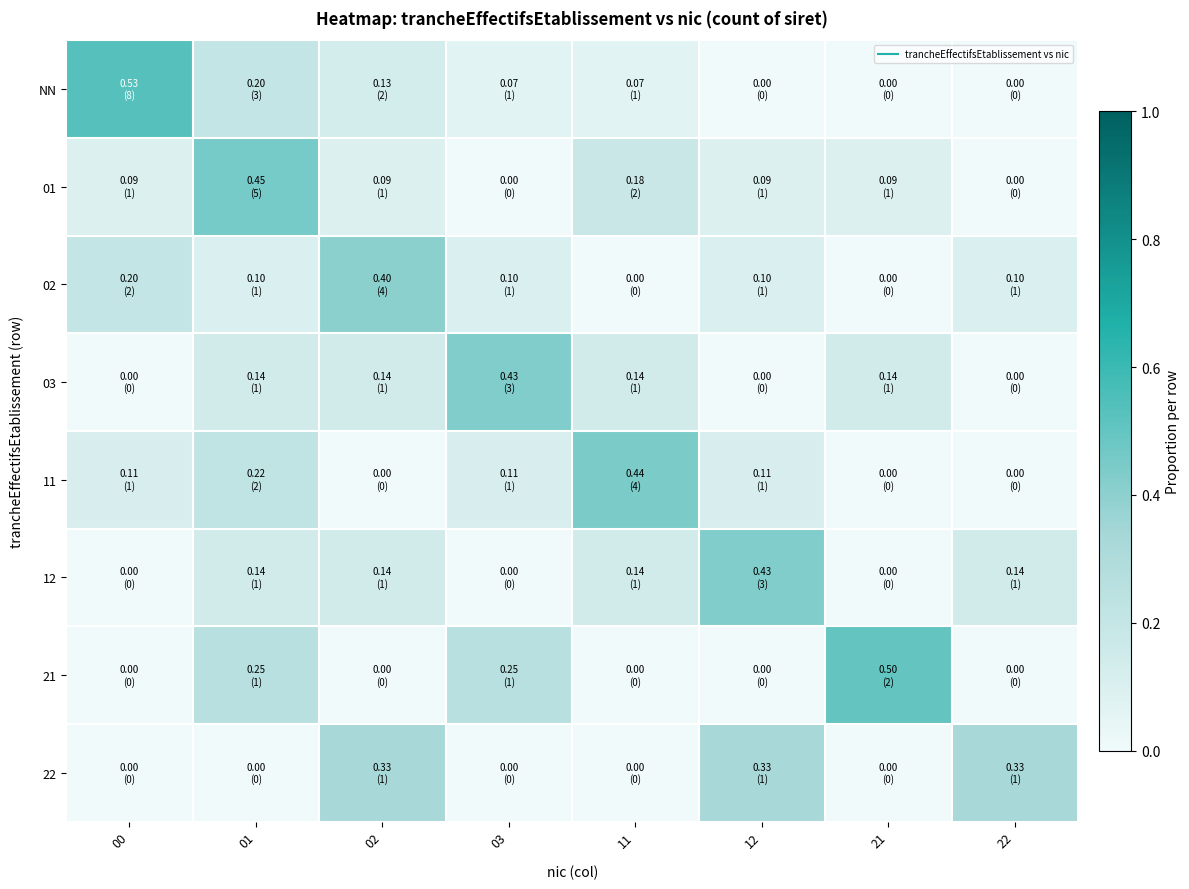

At how many categories does at least one series exceed 0?

8